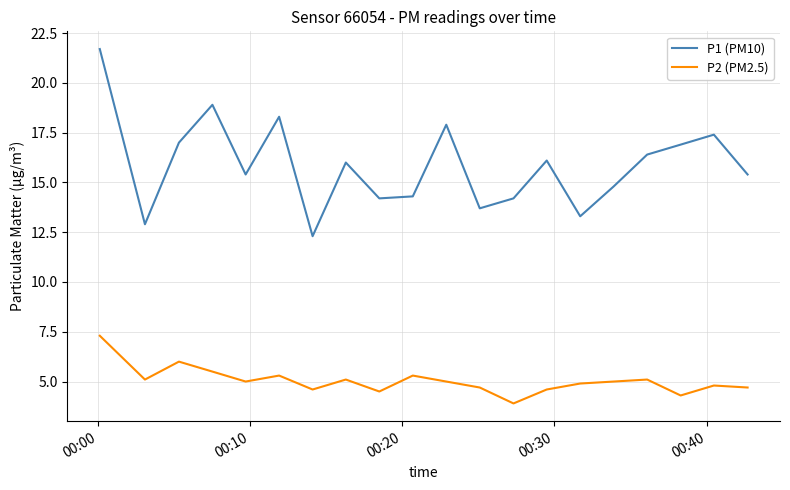

Which series has the largest total across all categories?

P1 (PM10)